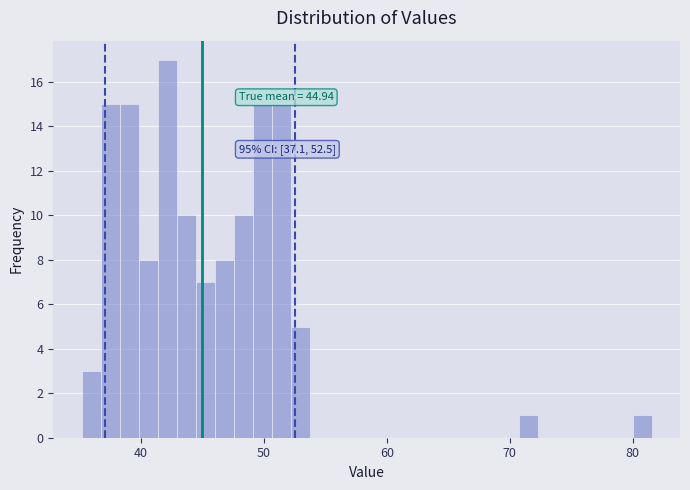

Read against the x-axis, roughly where is the centre of the tallest bar?

42